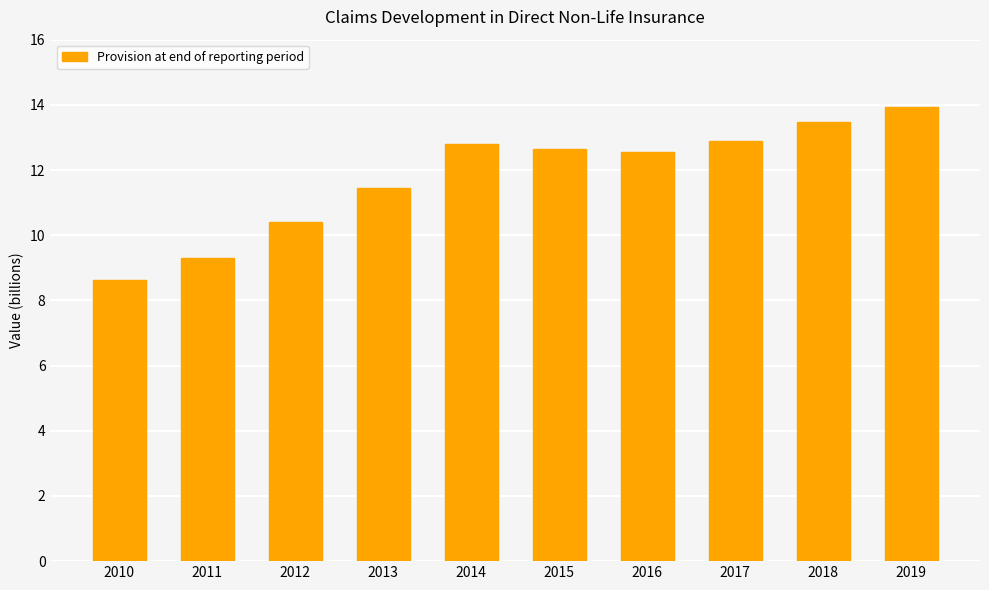

Does the chart contain stacked bars?

No